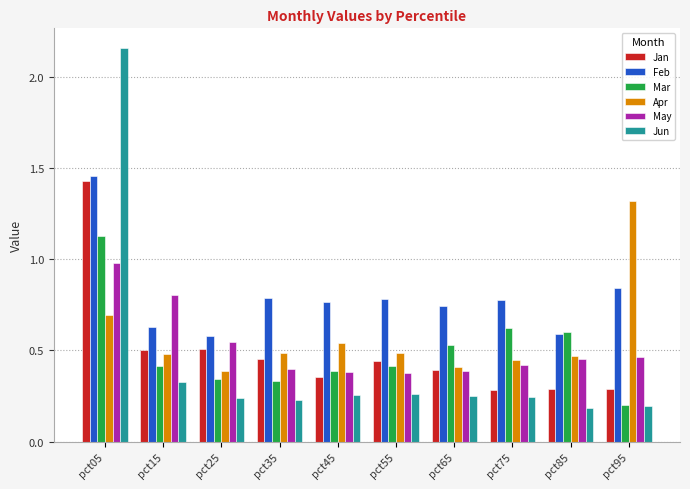

Is it true that Apr equals 0.1 at pct85?

False